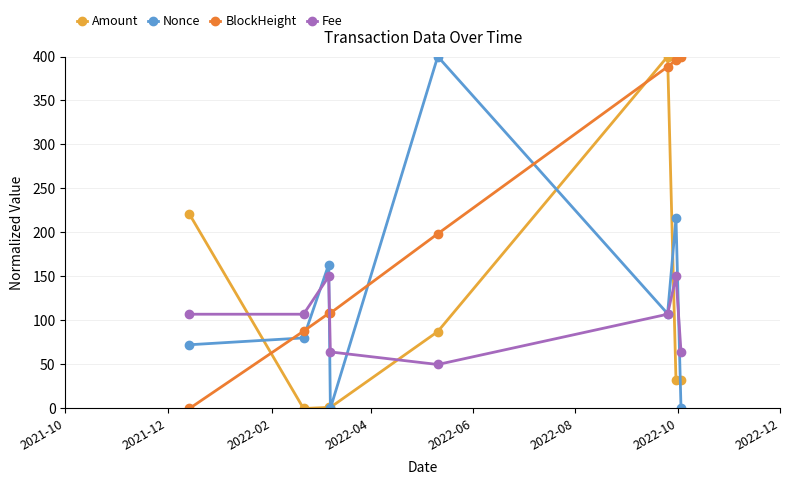

True or false: Nonce has more than 1 points higher than both neighbors.

True